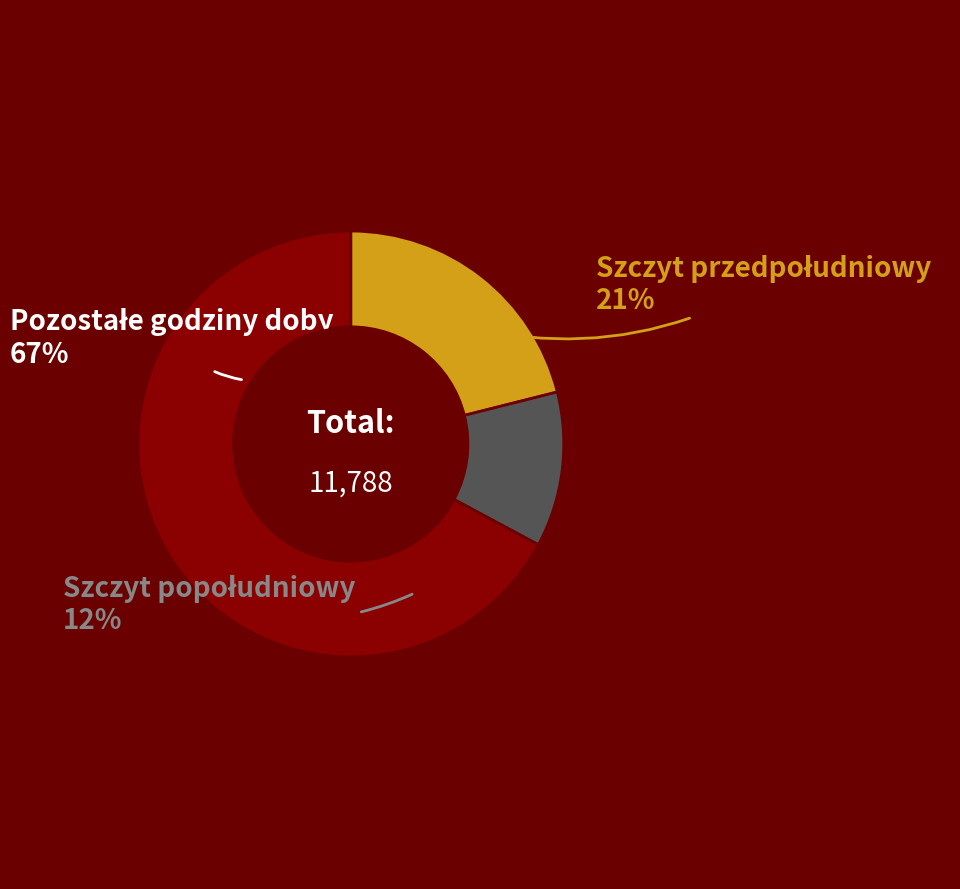

What is the total percentage of Szczyt przedpołudniowy and Pozostałe godziny doby?

88.2%